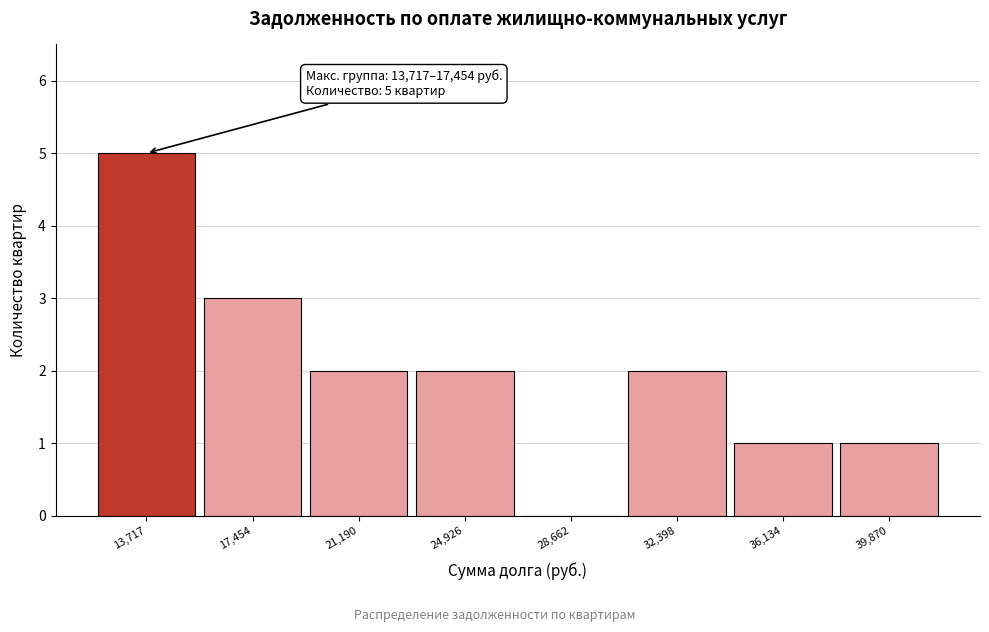

Reading left to right, list all the values displayed in this chart.

13,717=5	17,454=3	21,190=2	24,926=2	28,662=0	32,398=2	36,134=1	39,870=1